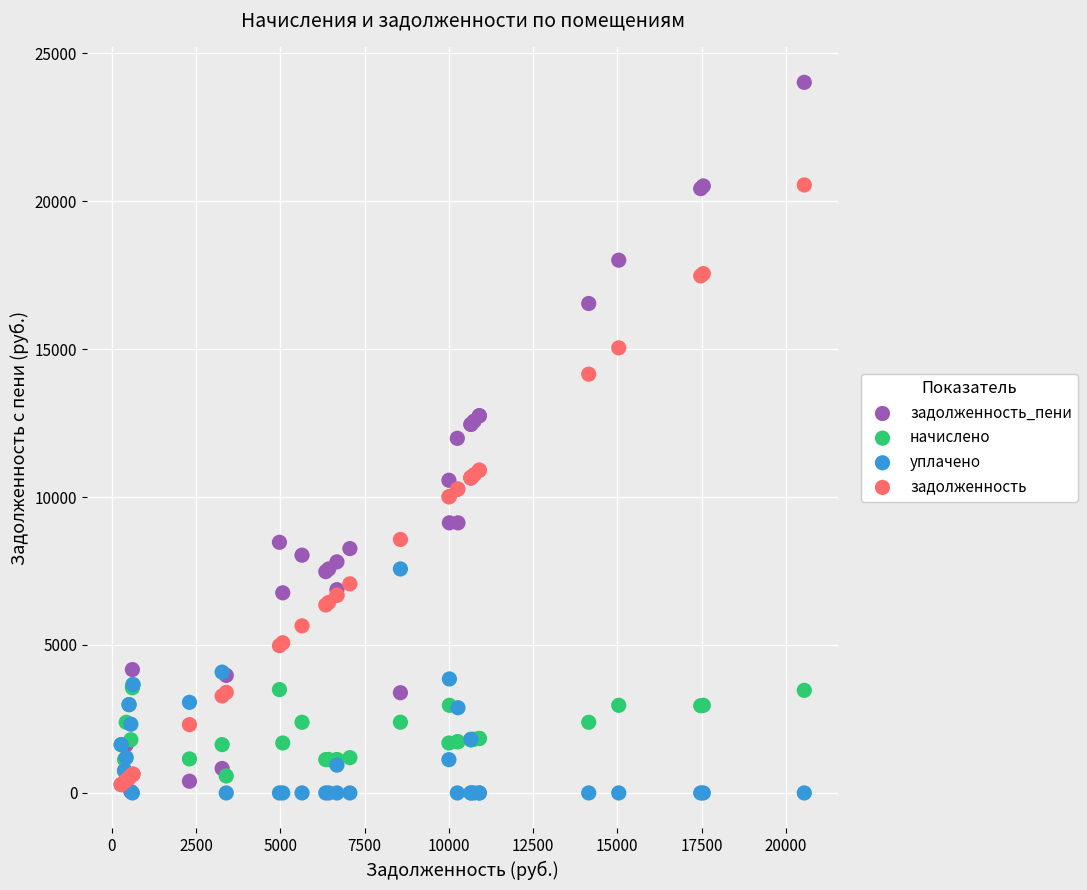

What are all the series names shown in the legend?

задолженность_пени, начислено, уплачено, задолженность